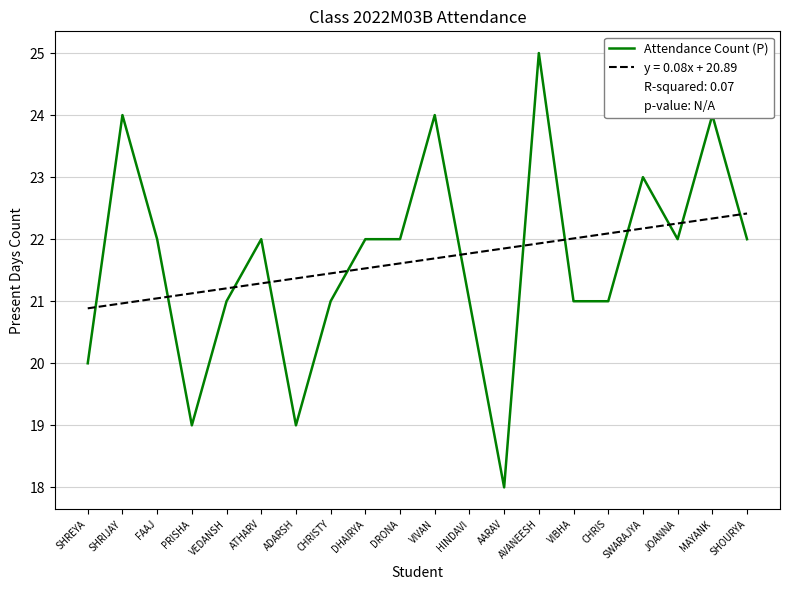

The y = 0.08x + 20.89 series shows 21.9 at AARAV. True or false?

True